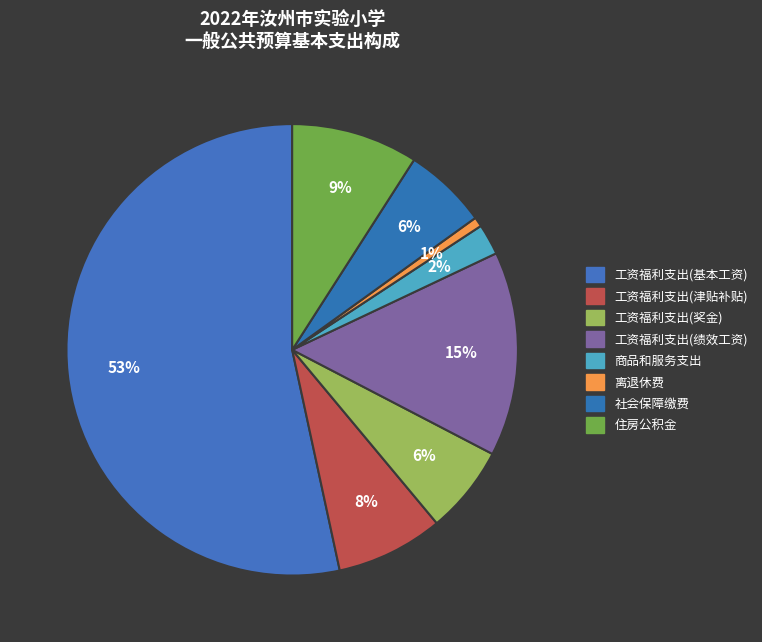

Combined, do 社会保障缴费 and 工资福利支出(奖金) account for over 50%?

No